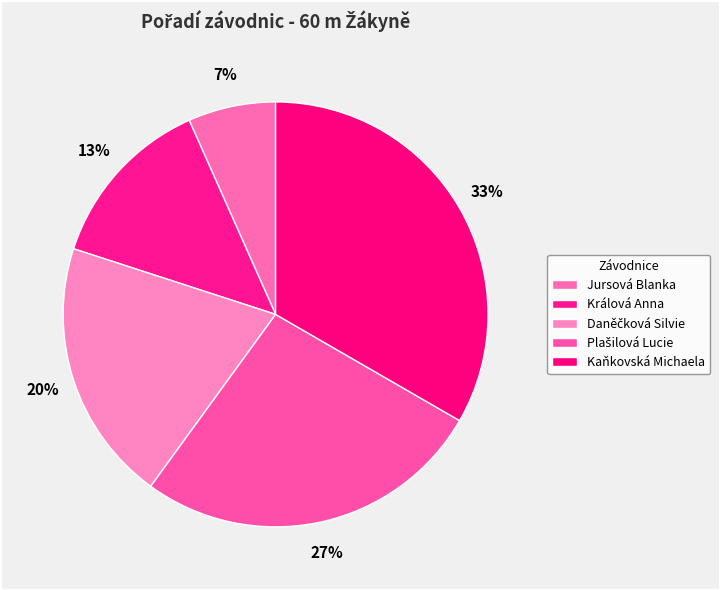

Which category has the biggest portion of the pie?

Kaňkovská Michaela